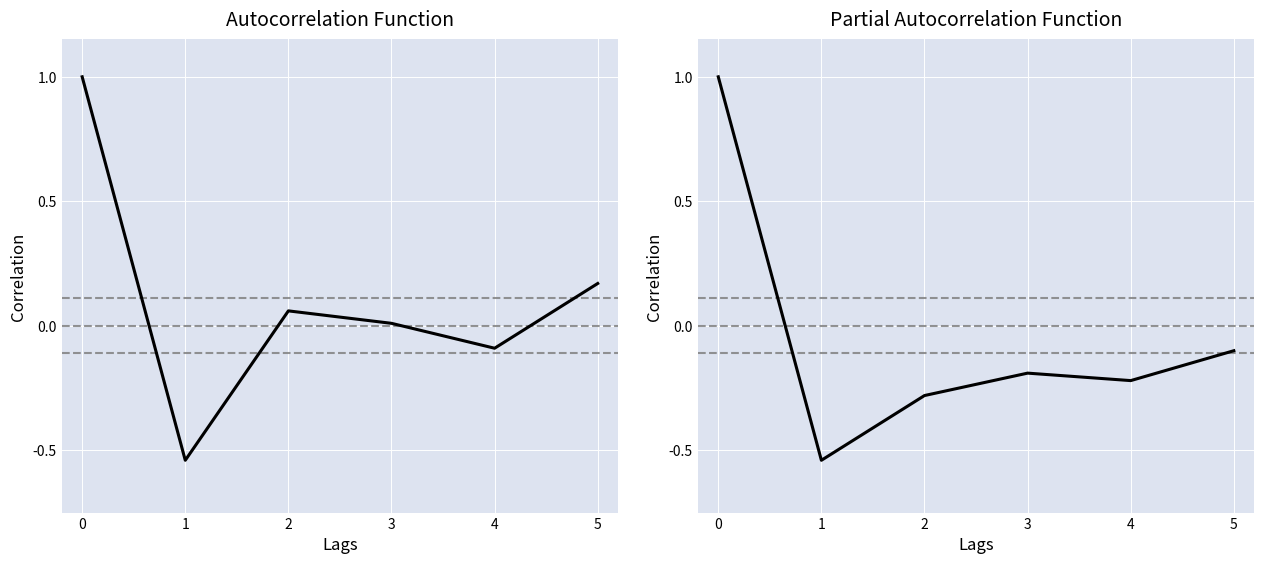

True or false: acf has a value of -0.1 at 4.

True